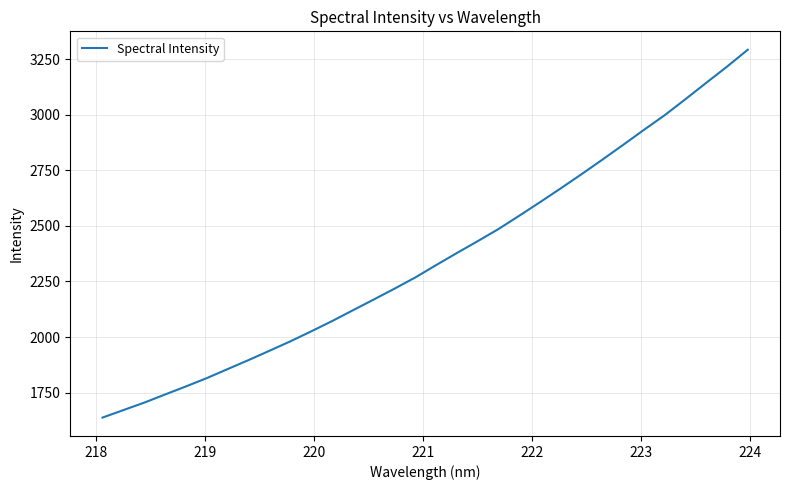

What is the difference between the maximum and minimum values?

1656.0